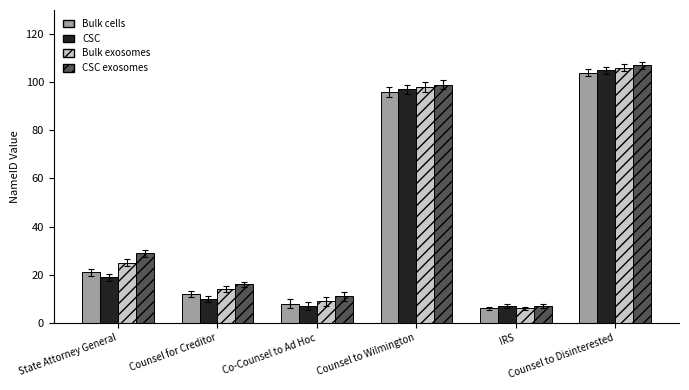

True or false: Bulk exosomes has a value of 60 at Counsel to Disinterested.

False